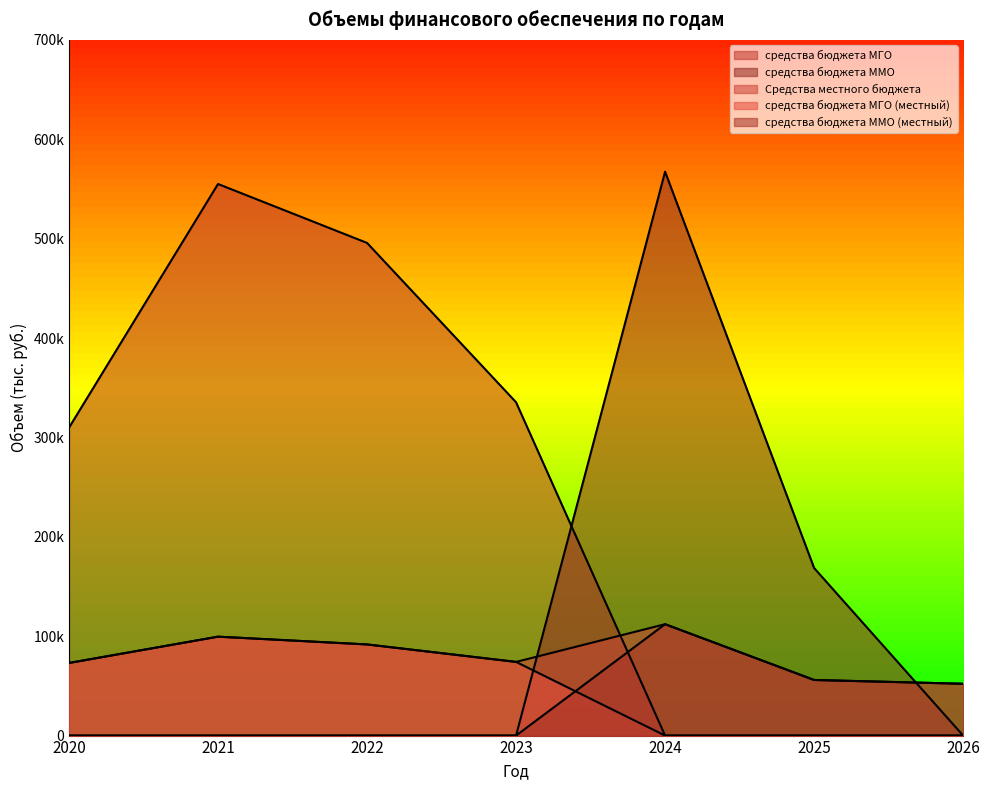

Which has a higher value, 2022 or 2020?

2022